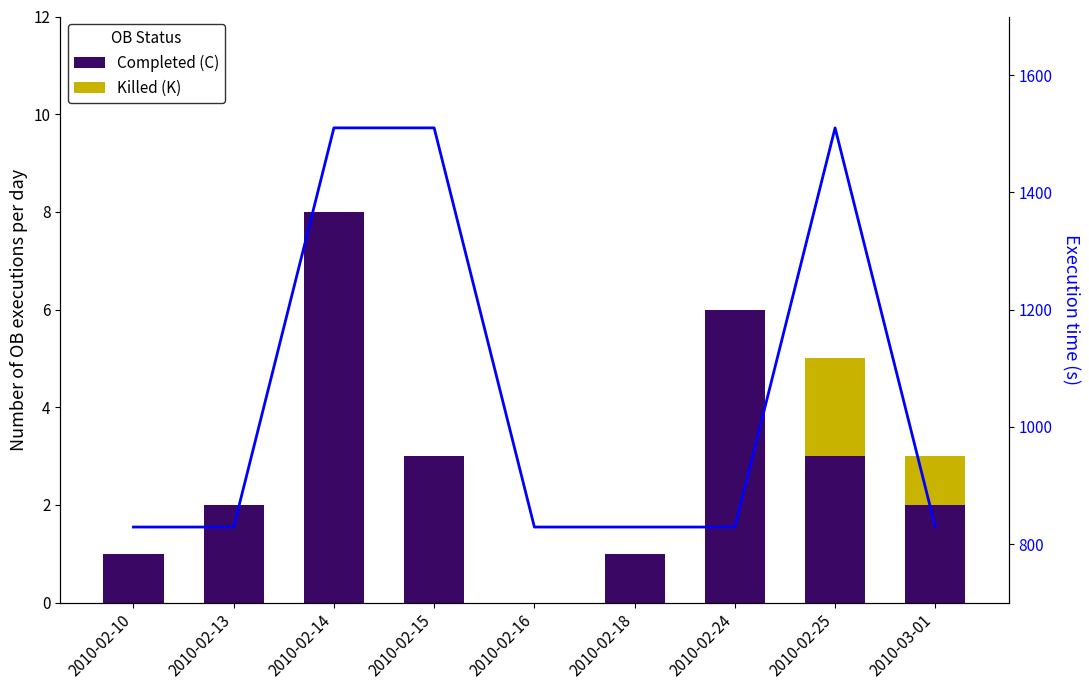

What is the label of the 1st bar from the right?

2010-03-01